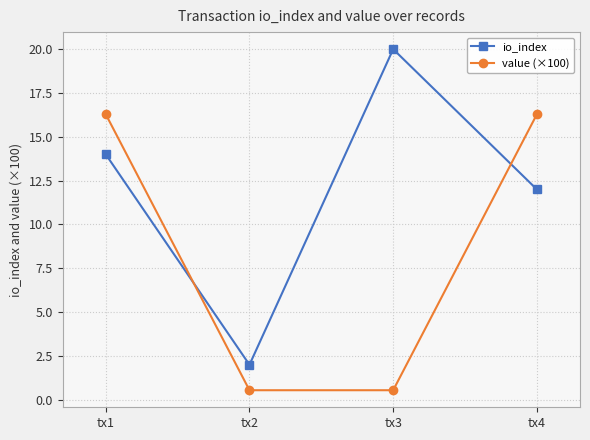

At how many categories does at least one series exceed 18?

1